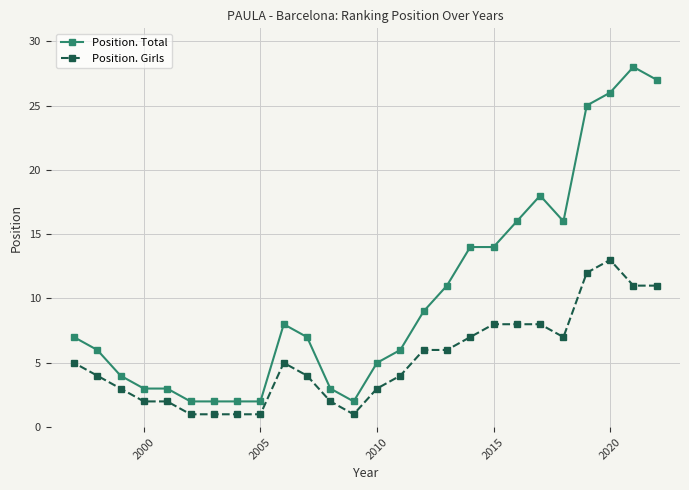

Rank the series by their average value, from highest to lowest.

Position. Total, Position. Girls